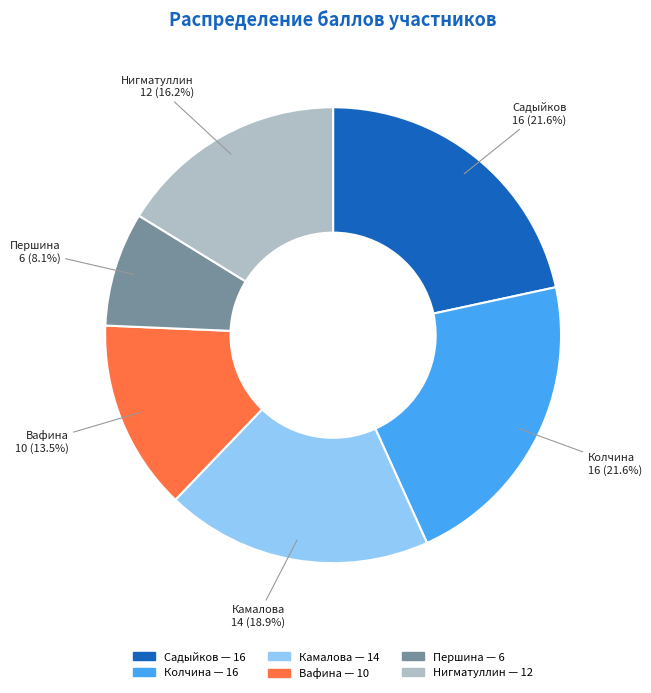

How many slices are in this pie chart?

6